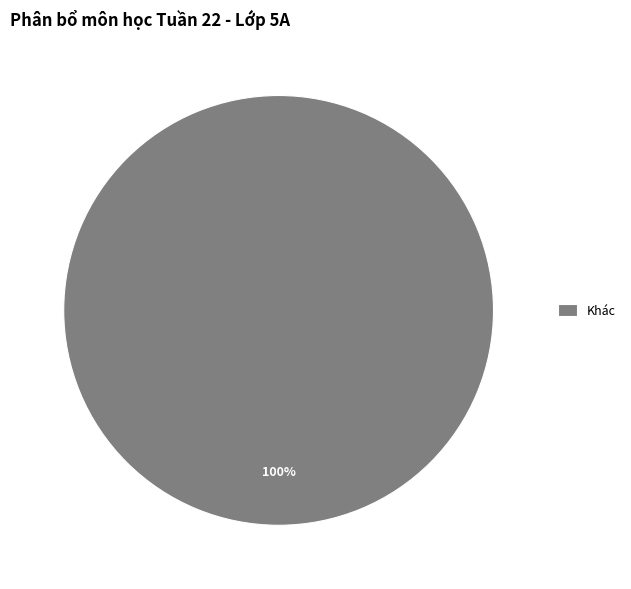

The Khác slice represents 100% of the pie. True or false?

True